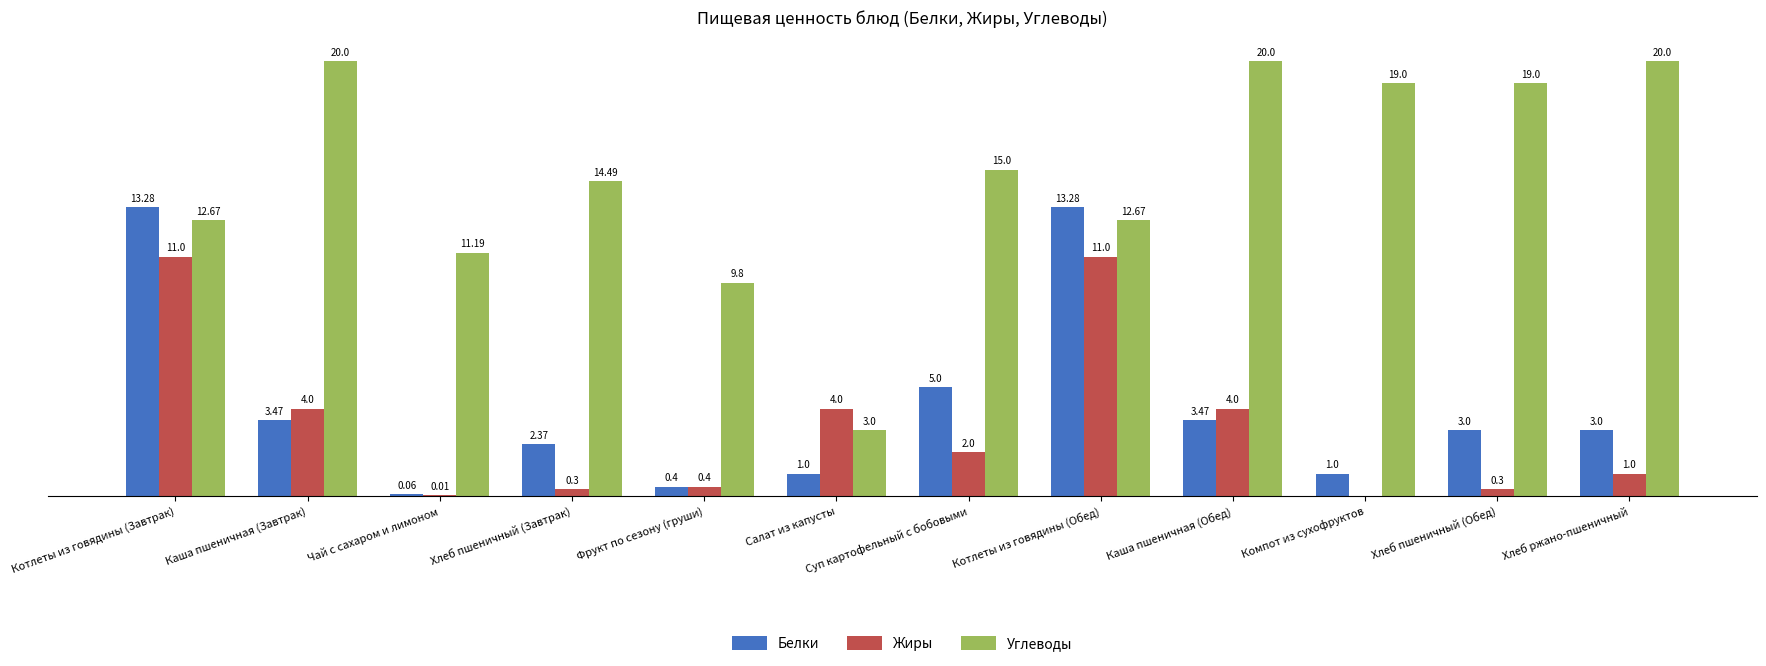

At which label does Белки first exceed 3?

Котлеты из говядины (Завтрак)